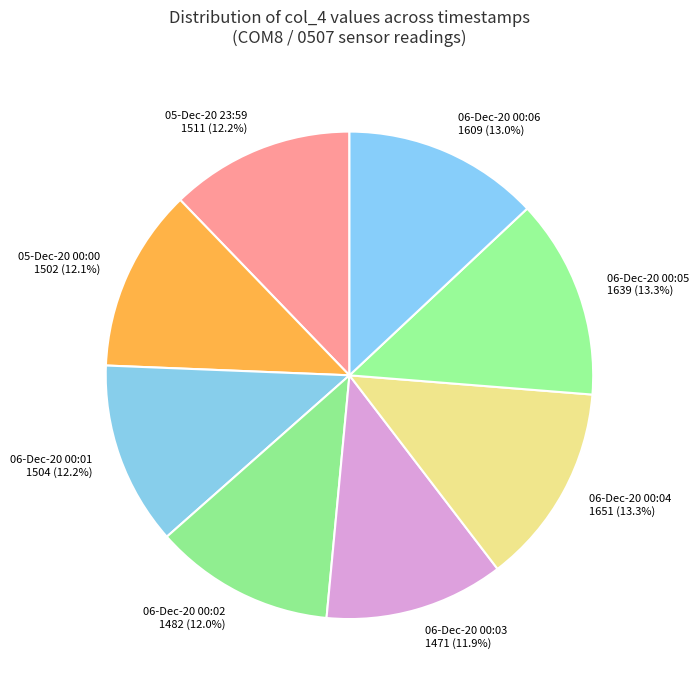

Approximately how many times larger is the value at 06-Dec-20 00:03 compared to 06-Dec-20 00:02?

1.0